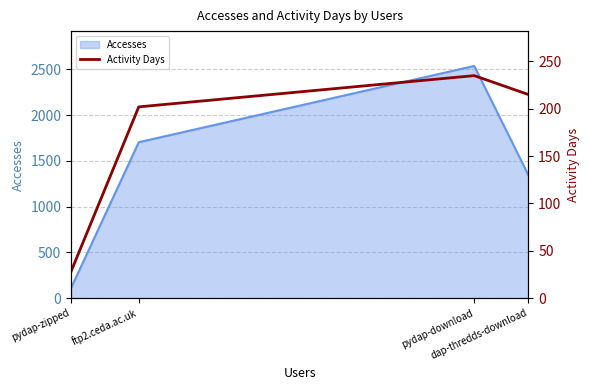

What is the highest value of the Accesses series?

2536